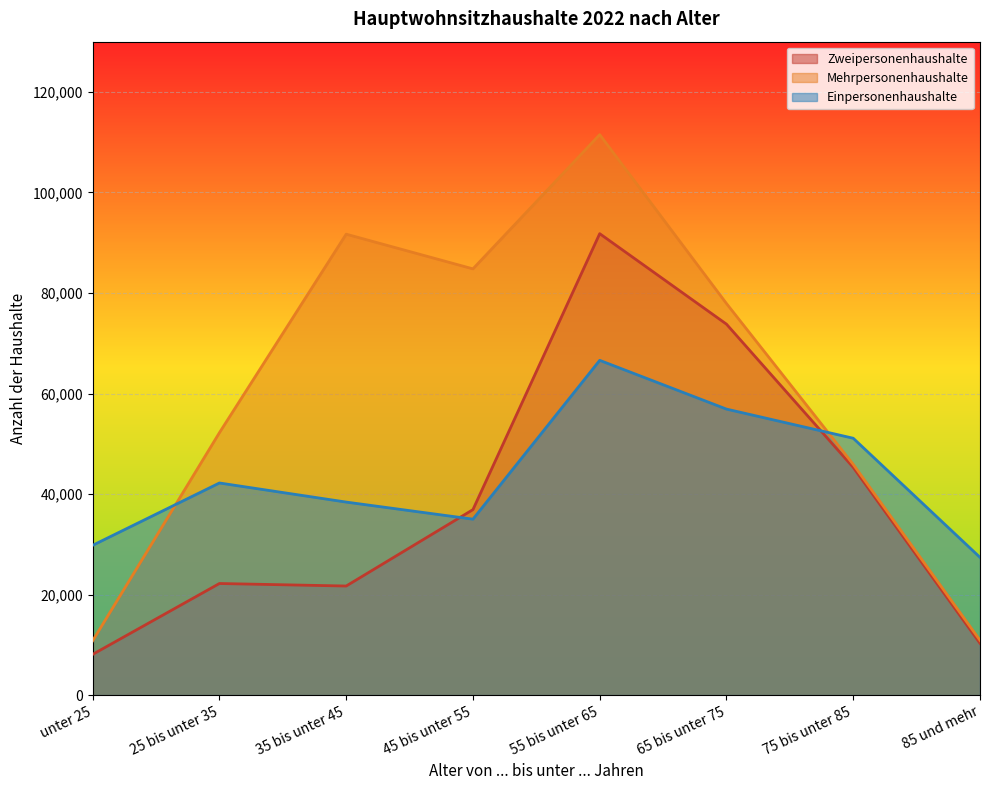

Reading right to left, transcribe all the data shown in this chart.

Zweipersonenhaushalte: 85 und mehr=10300	75 bis unter 85=45300	65 bis unter 75=73800	55 bis unter 65=91800	45 bis unter 55=36900	35 bis unter 45=21700	25 bis unter 35=22200	unter 25=8100
Mehrpersonenhaushalte: 85 und mehr=10900	75 bis unter 85=45900	65 bis unter 75=77900	55 bis unter 65=111500	45 bis unter 55=84800	35 bis unter 45=91700	25 bis unter 35=52200	unter 25=10800
Einpersonenhaushalte: 85 und mehr=27400	75 bis unter 85=51100	65 bis unter 75=56900	55 bis unter 65=66600	45 bis unter 55=35000	35 bis unter 45=38400	25 bis unter 35=42200	unter 25=29800